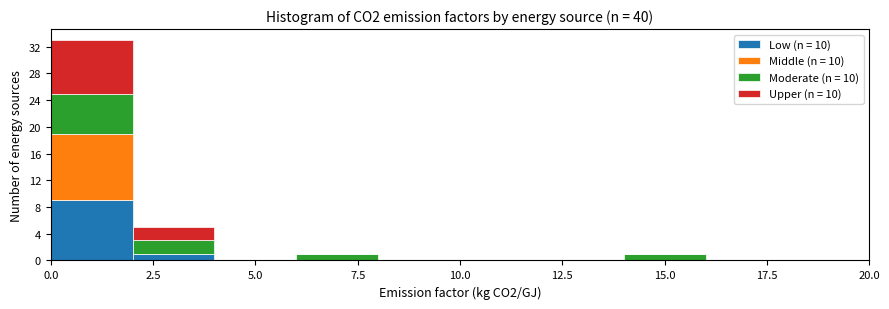

Which range on the x-axis has the tallest stacked bar (by total height)?

0 to 2